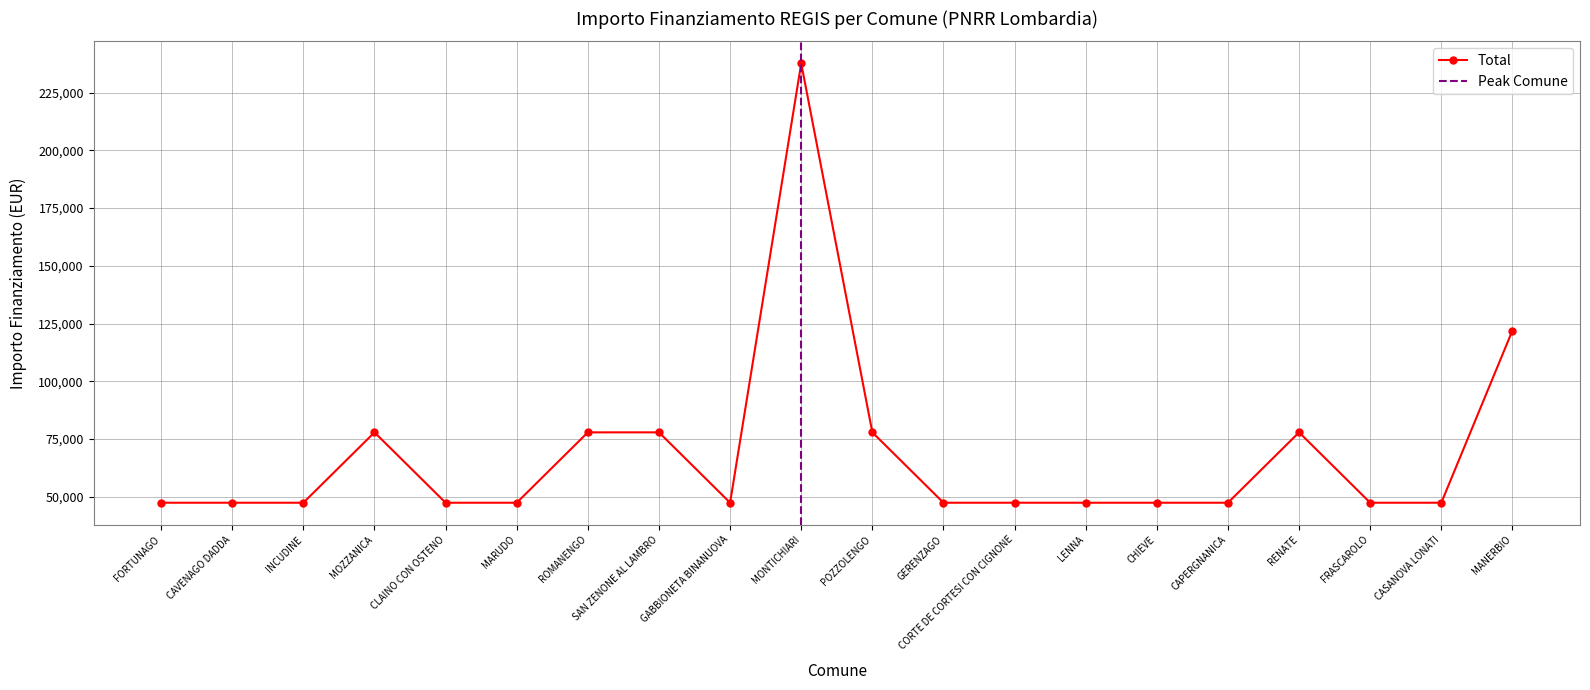

What is the difference between the maximum and minimum values?

190254